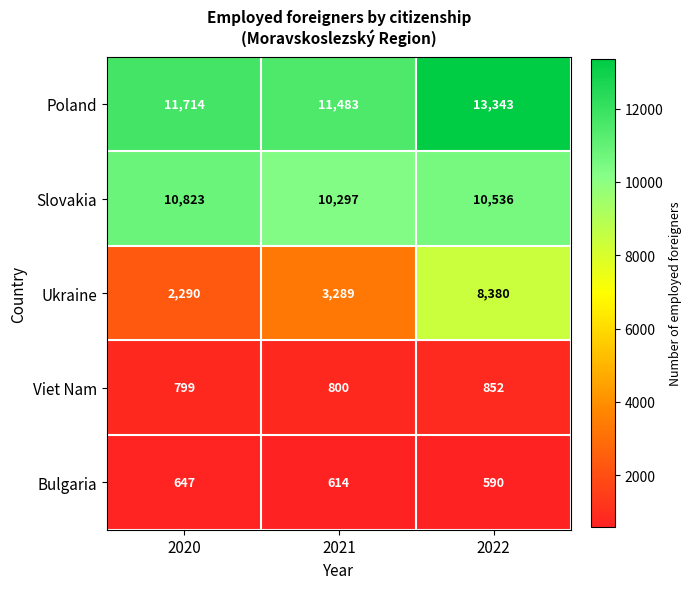

True or false: Ukraine has a value of 2290 at 2020.

True